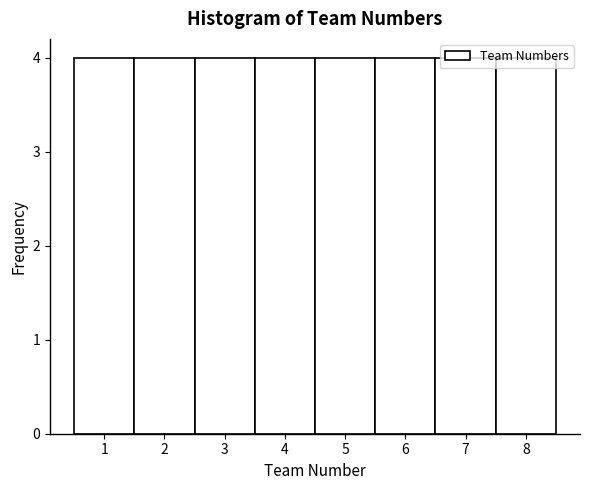

What is the height of the bar covering 7.5 to 8.5 on the x-axis? The values are not printed on the chart, so give them approximately, as read against the axis.

4